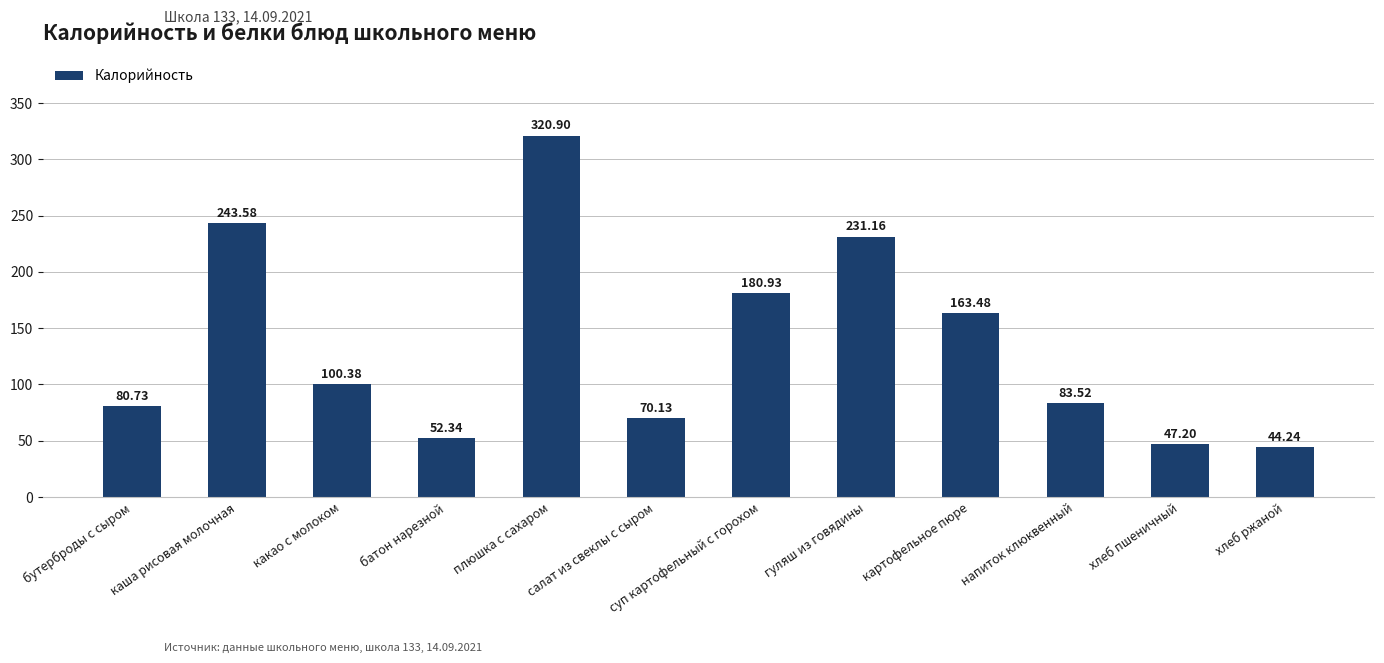

Reading left to right, extract all data points from this chart.

бутерброды с сыром=80.7	каша рисовая молочная=243.6	какао с молоком=100.4	батон нарезной=52.3	плюшка с сахаром=320.9	салат из свеклы с сыром=70.1	суп картофельный с горохом=180.9	гуляш из говядины=231.2	картофельное пюре=163.5	напиток клюквенный=83.5	хлеб пшеничный=47.2	хлеб ржаной=44.2